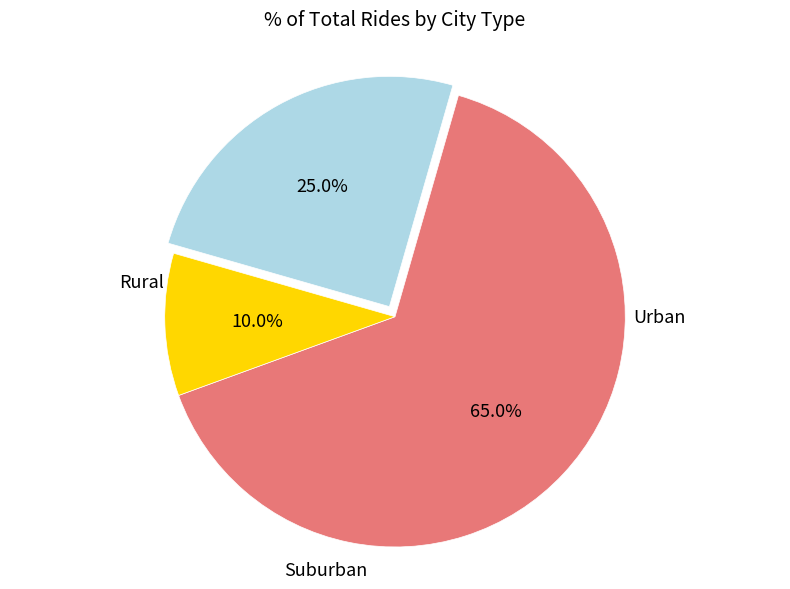

Is there a majority slice in this chart?

Yes